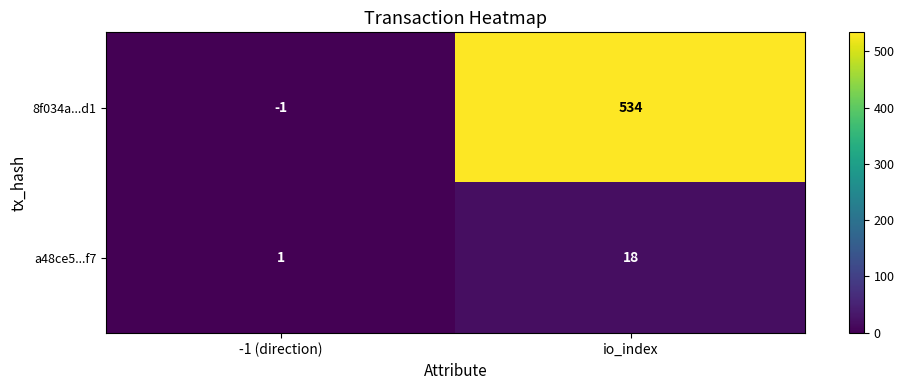

Which category has the lowest value in the 8f034a...d1 series?

-1 (direction)